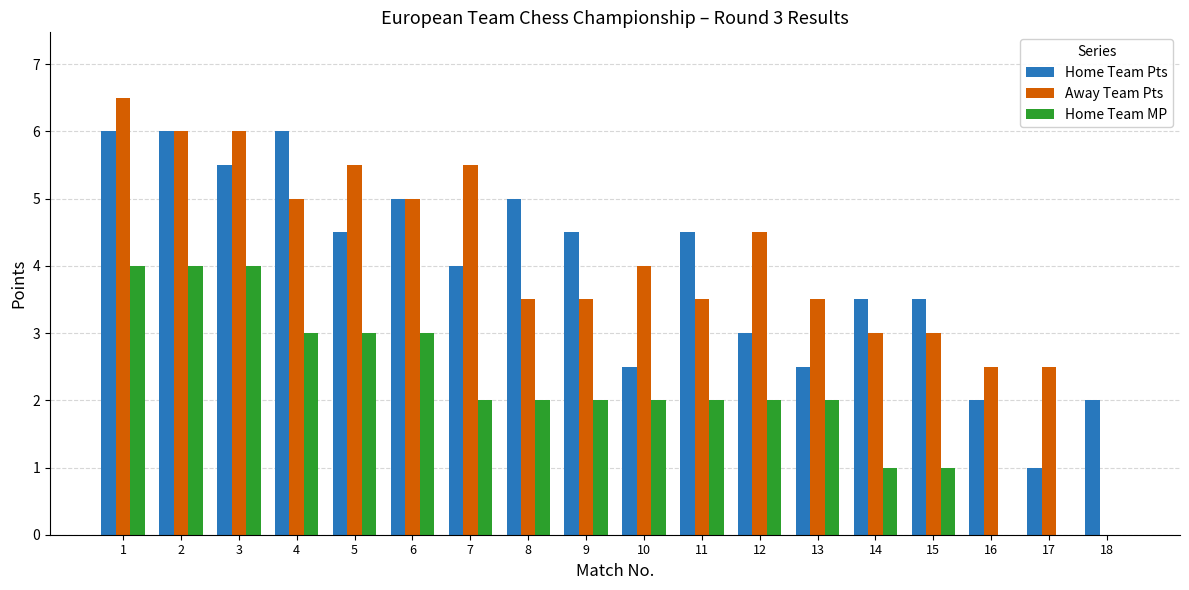

Between 3 and 12, which series saw the biggest shift?

Home Team Pts